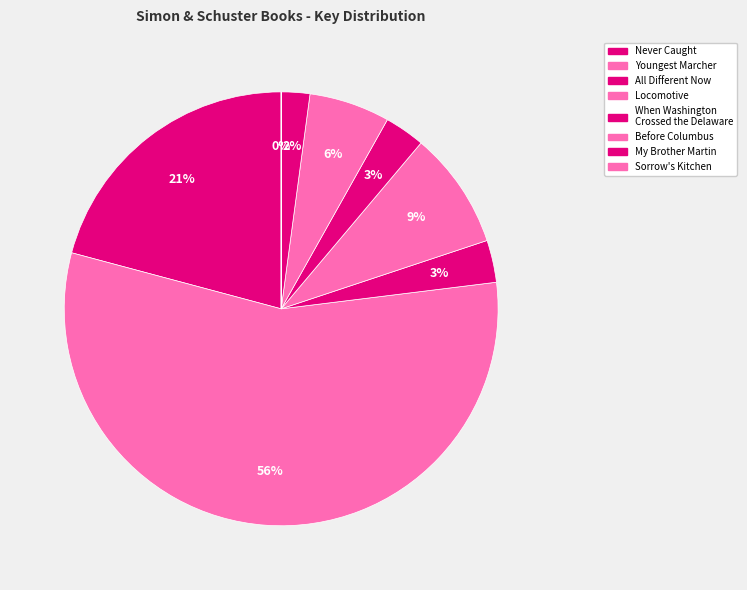

What is the change in value from Before Columbus to Sorrow's Kitchen?

-44403588